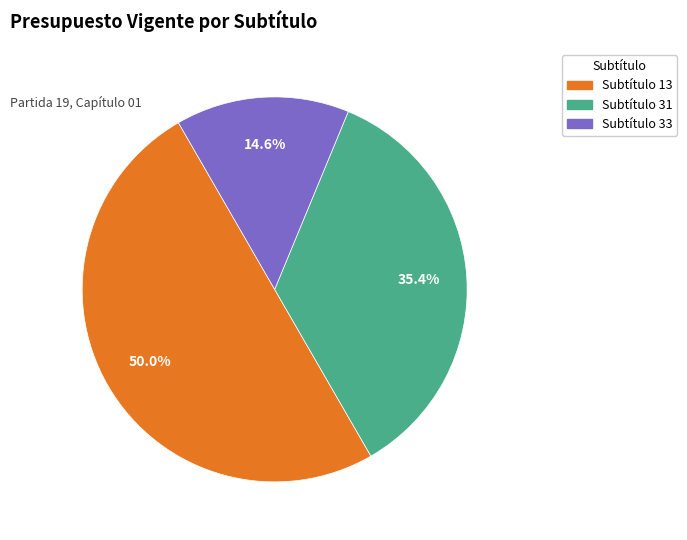

To the nearest percent, what is the difference between the largest and smallest slice percentages?

35%